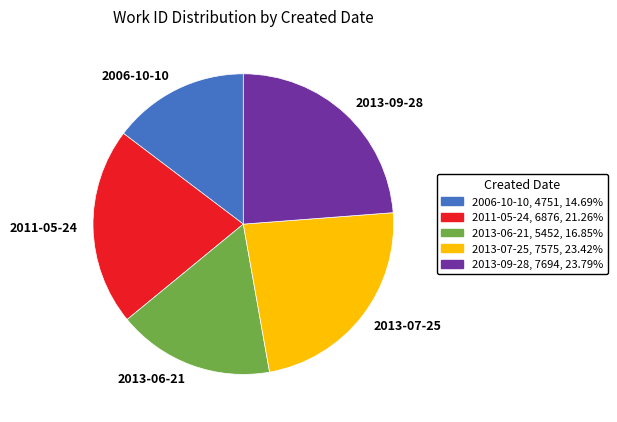

Do 2013-06-21 and 2006-10-10 together represent more than half of the pie?

No